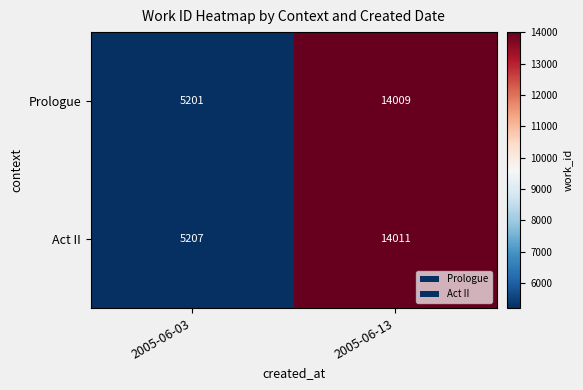

What is the sum of the Act II values at 2005-06-03 and 2005-06-13?

19218